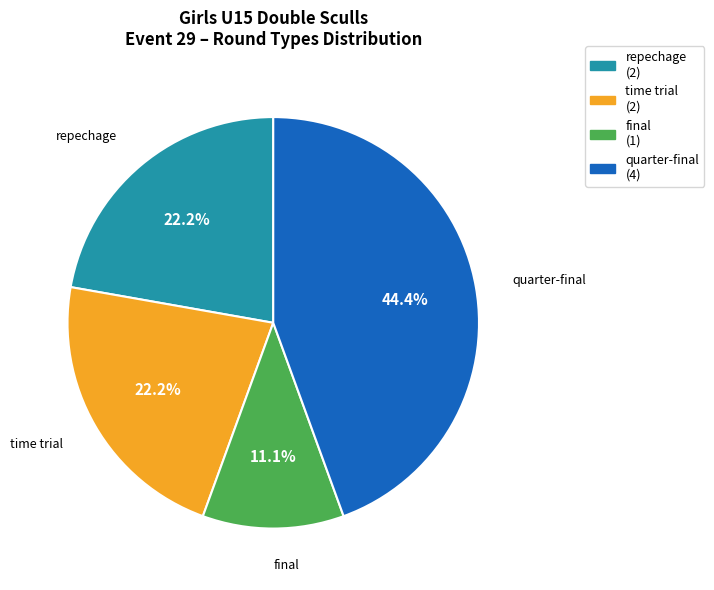

Does quarter-final represent more than half of the total?

No